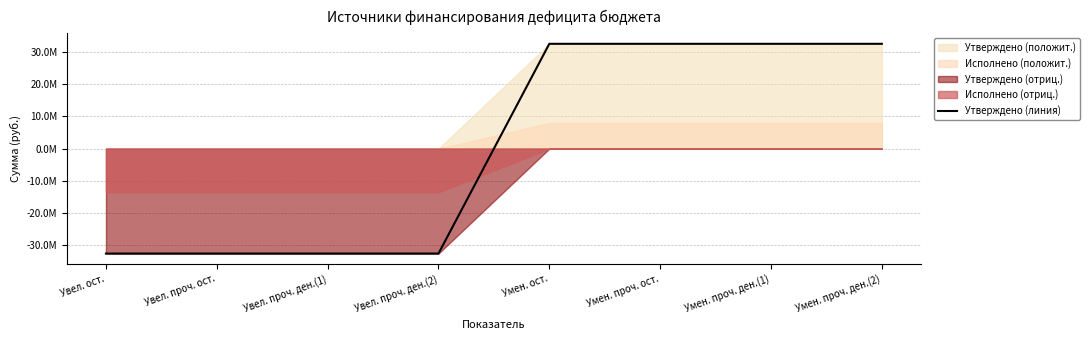

Between Увел. проч. ост. and Умен. проч. ден.(1), which is larger?

Умен. проч. ден.(1)